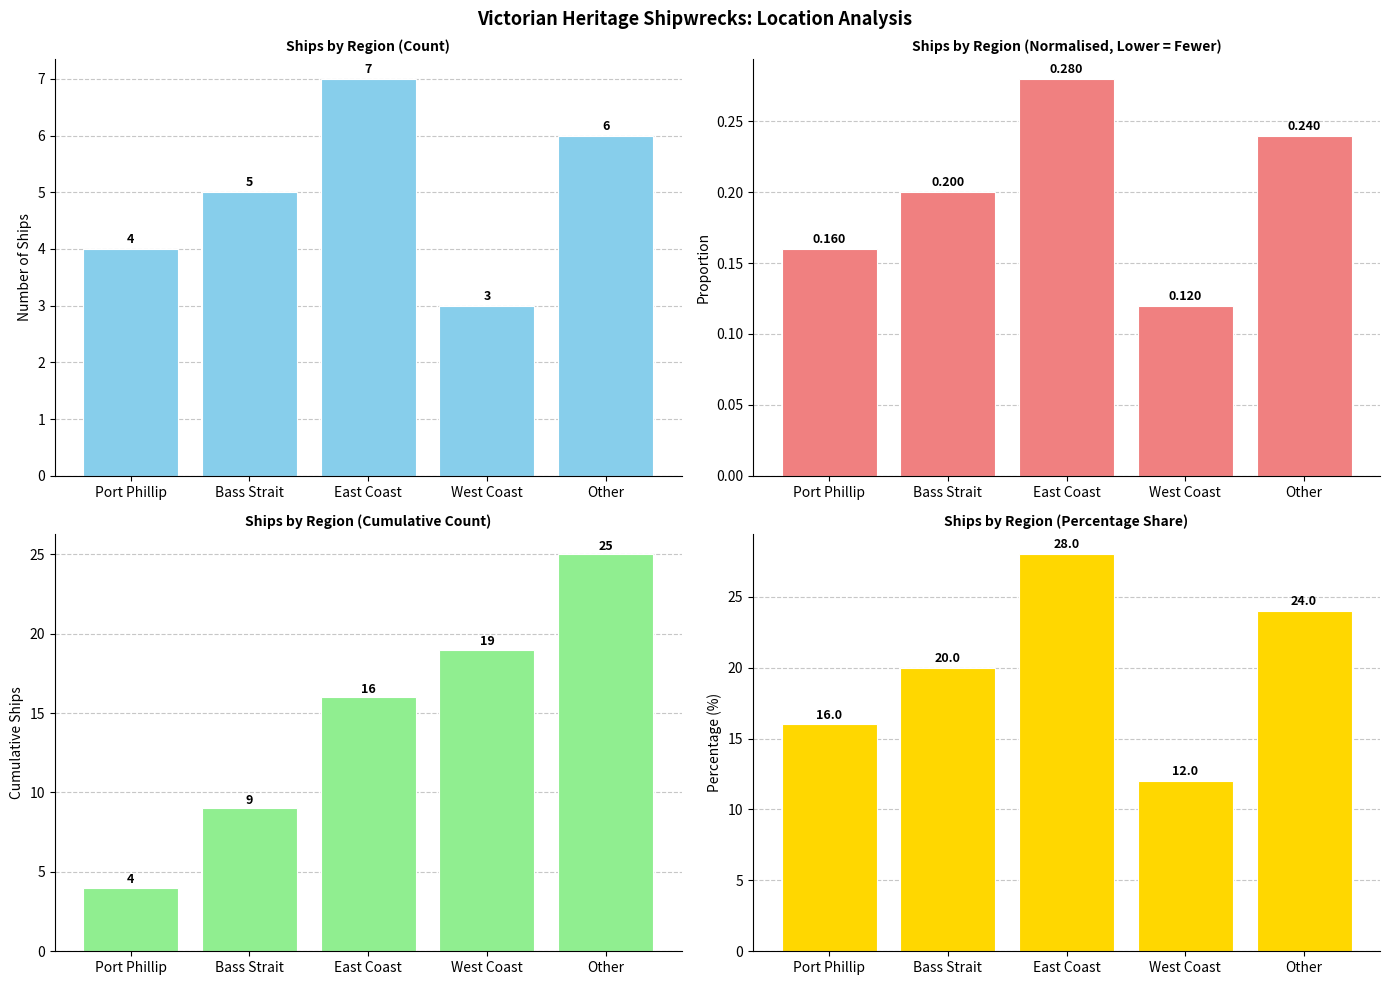

The Percentage series shows 18.7 at East Coast. True or false?

False